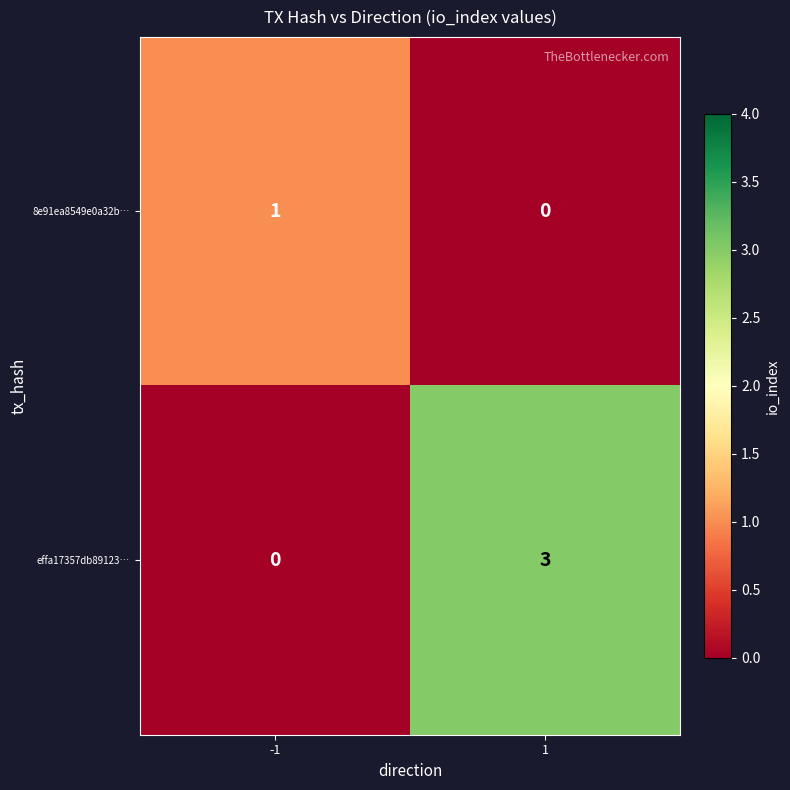

Reading left to right, list all the values displayed in this chart.

8e91ea8549e0a32b…: 1	0
effa17357db89123…: 0	3